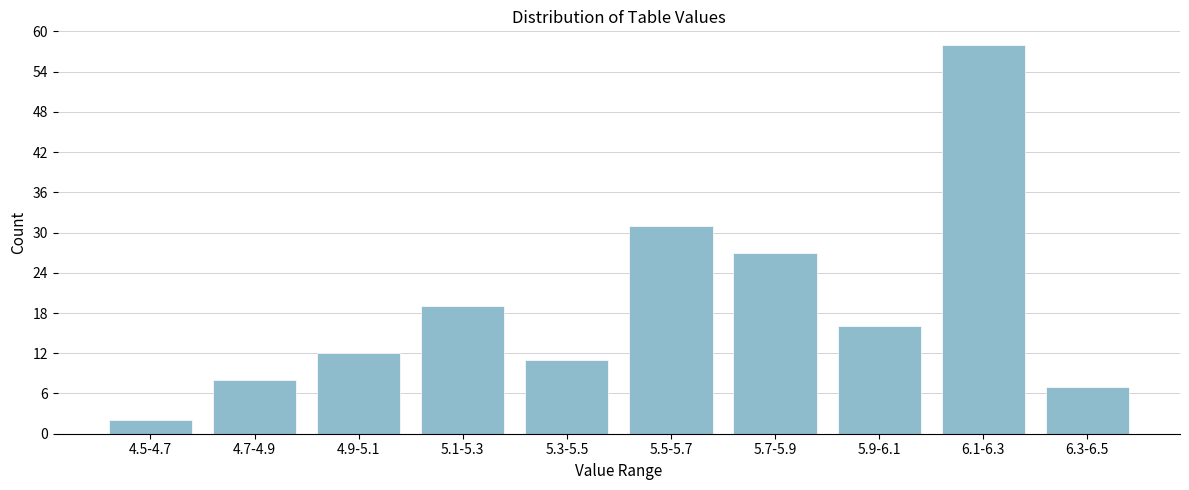

Reading left to right, transcribe all the data shown in this chart.

4.5-4.7=2	4.7-4.9=8	4.9-5.1=12	5.1-5.3=19	5.3-5.5=11	5.5-5.7=31	5.7-5.9=27	5.9-6.1=16	6.1-6.3=58	6.3-6.5=7